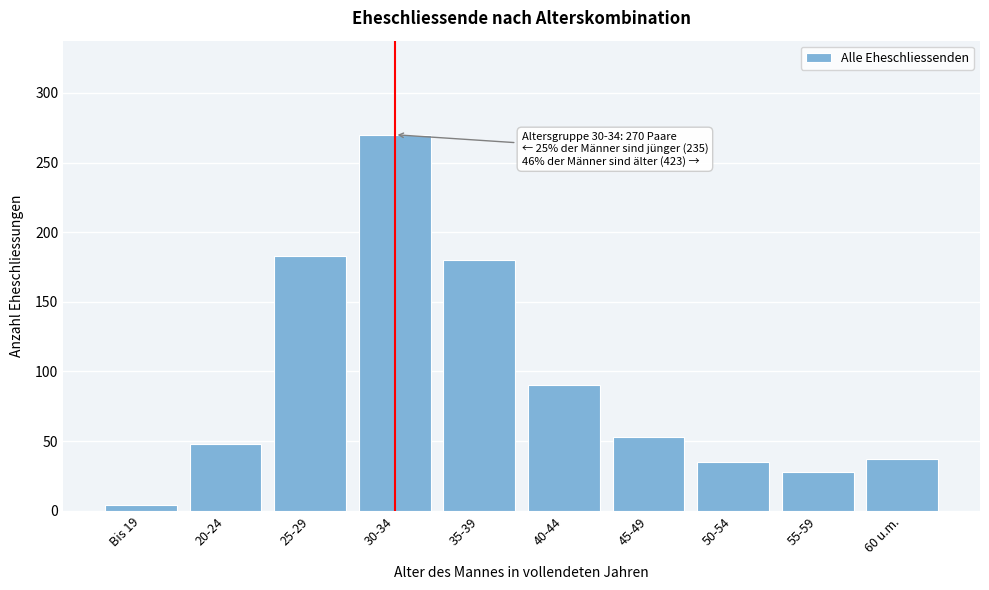

Reading left to right, what are all the values shown in this chart?

4	48	183	270	180	90	53	35	28	37